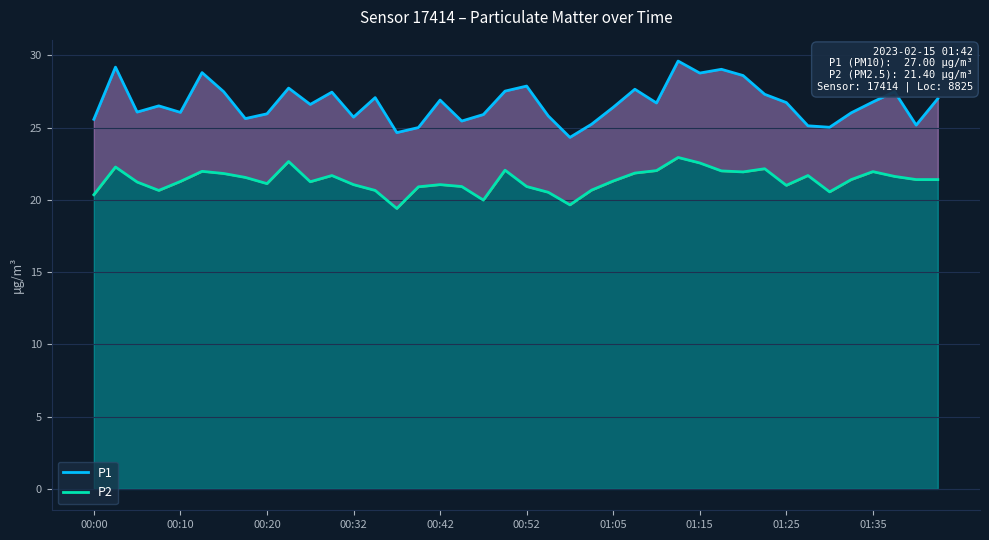

What is the minimum value shown in the chart?

19.4